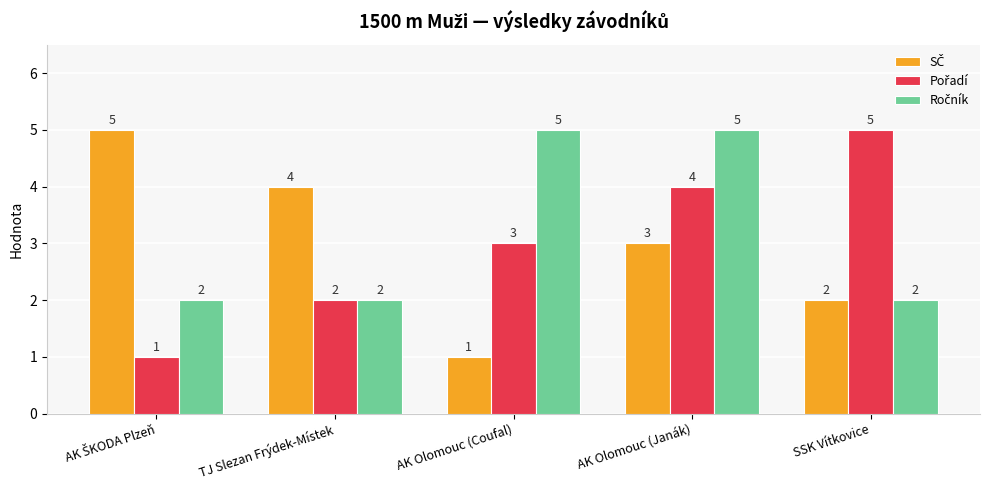

How many categories are shown in the chart?

5